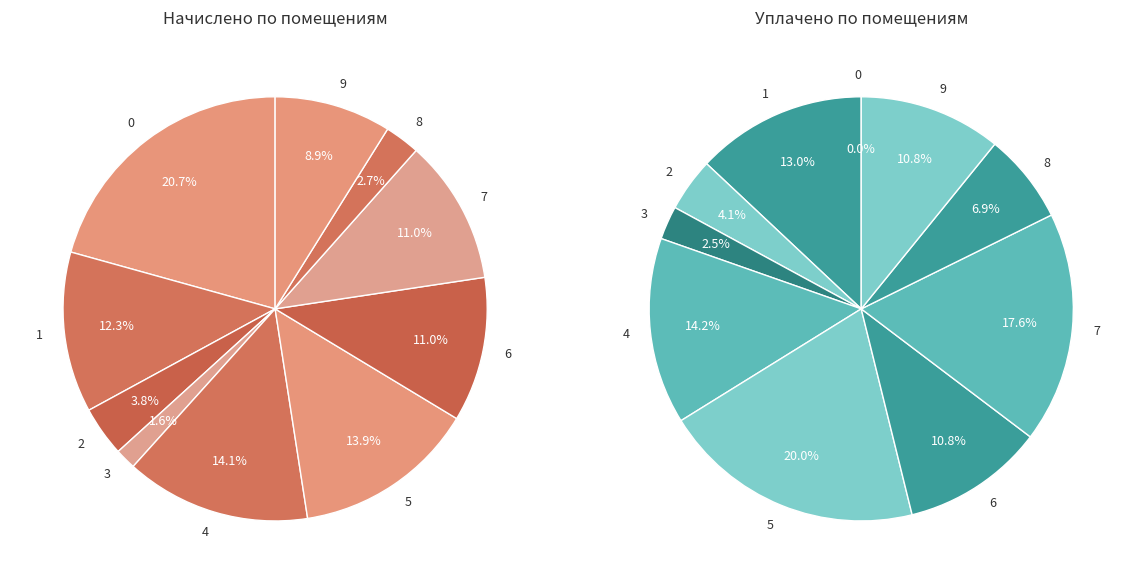

What is the change in value from 1 to 7?

-654.8